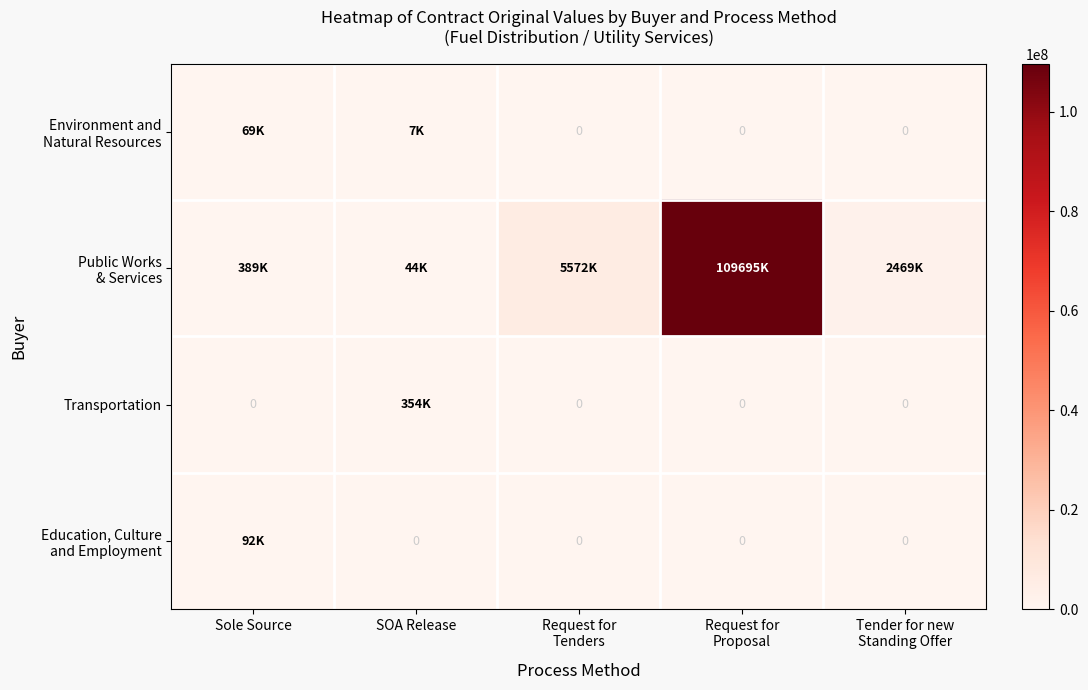

Is the value of Environment and Natural Resources at Request for Tenders greater than the value of Public Works & Services at Tender for new Standing Offer?

No